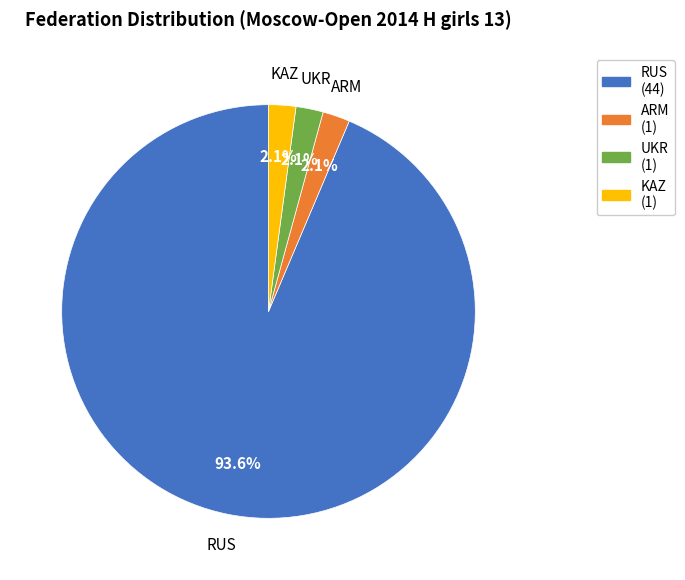

Do RUS and KAZ together represent more than half of the pie?

Yes